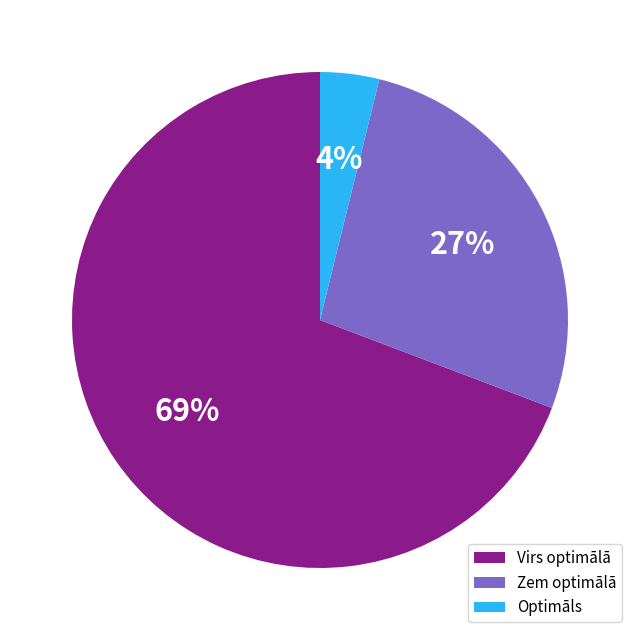

To the nearest percent, what is the difference between the largest and smallest slice percentages?

65%